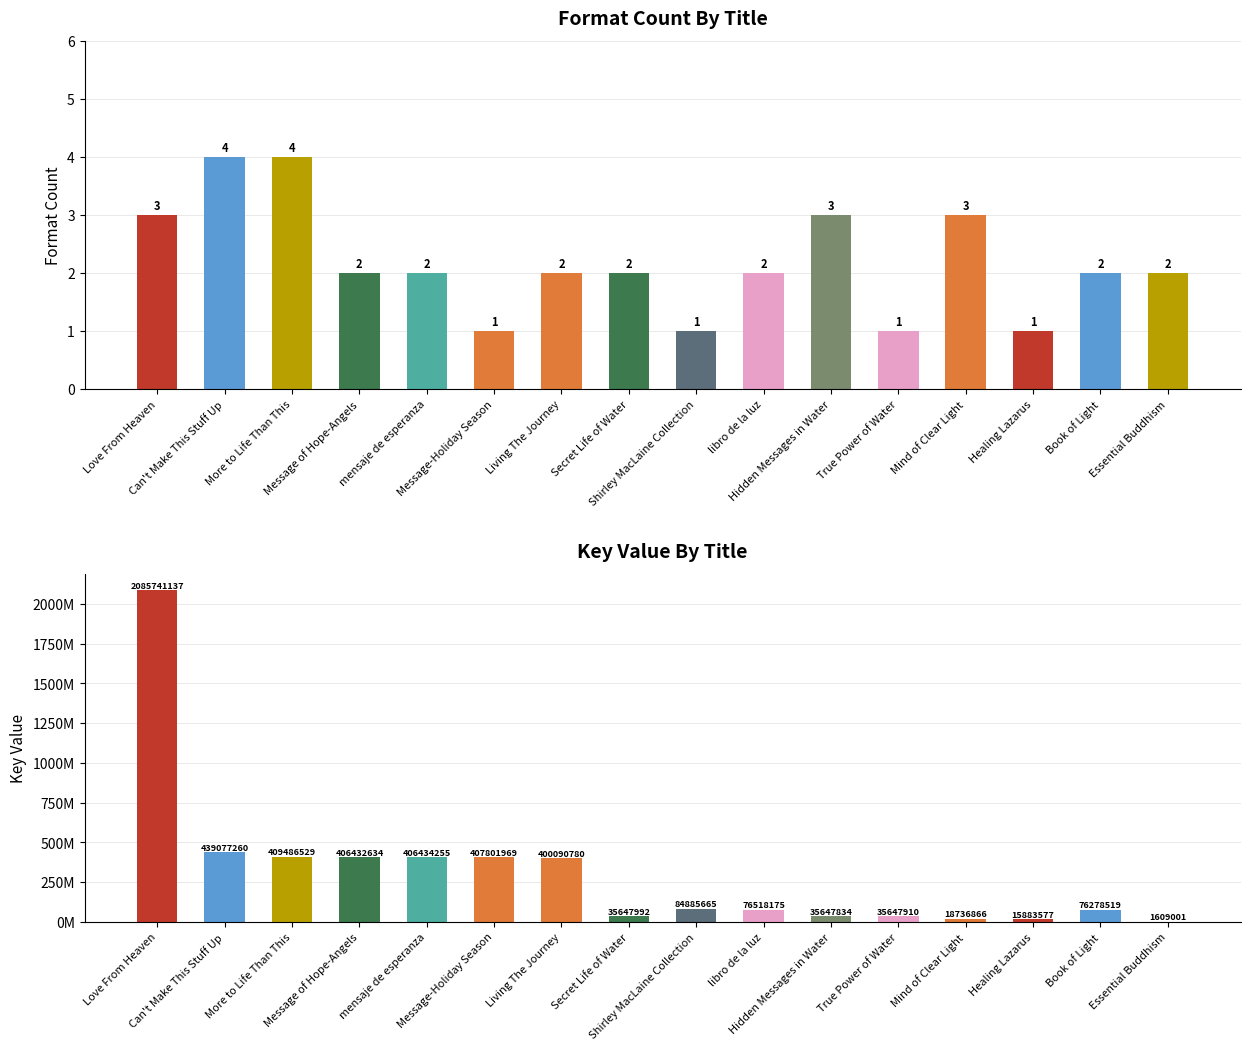

What position from the left is Love From Heaven?

1